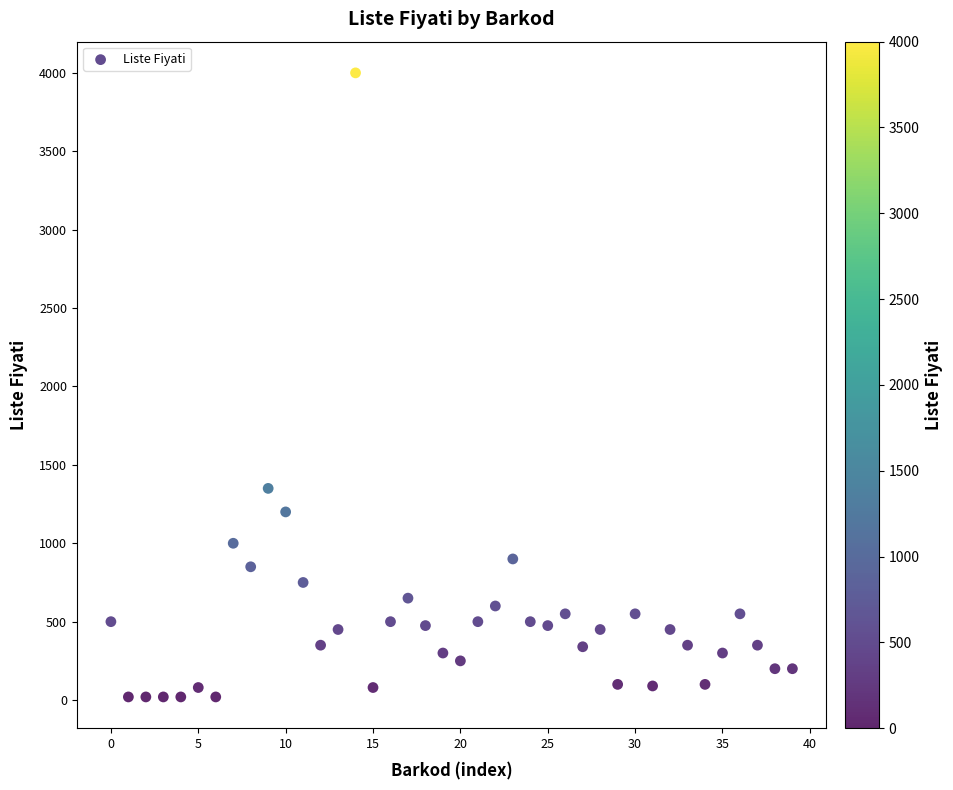

What is the range of Y values (max minus min)?

3980